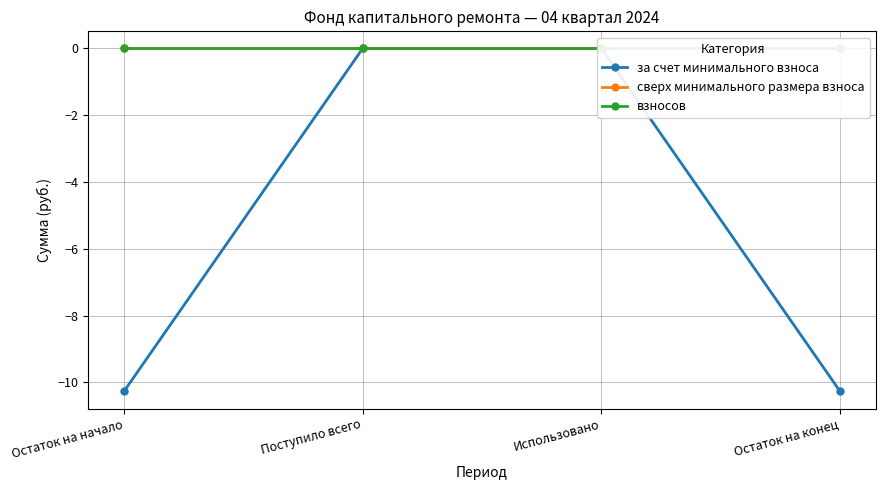

Count the number of categories in the chart.

4